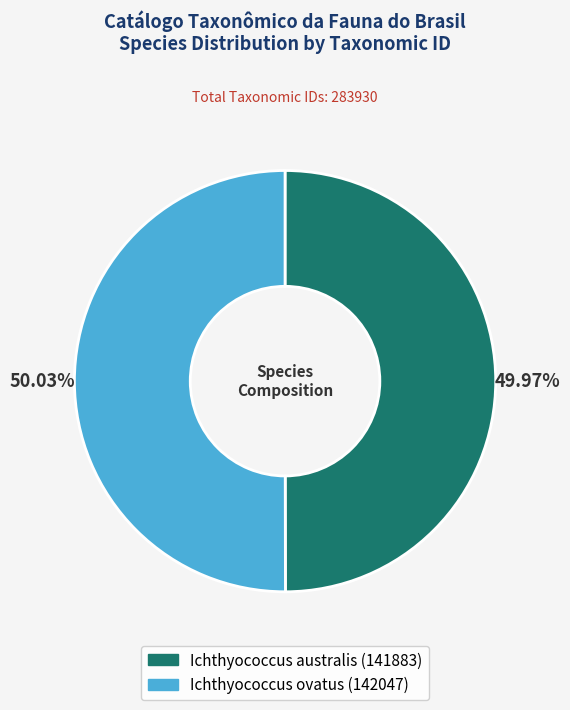

What percentage is the Ichthyococcus australis slice, to the nearest percent?

50%